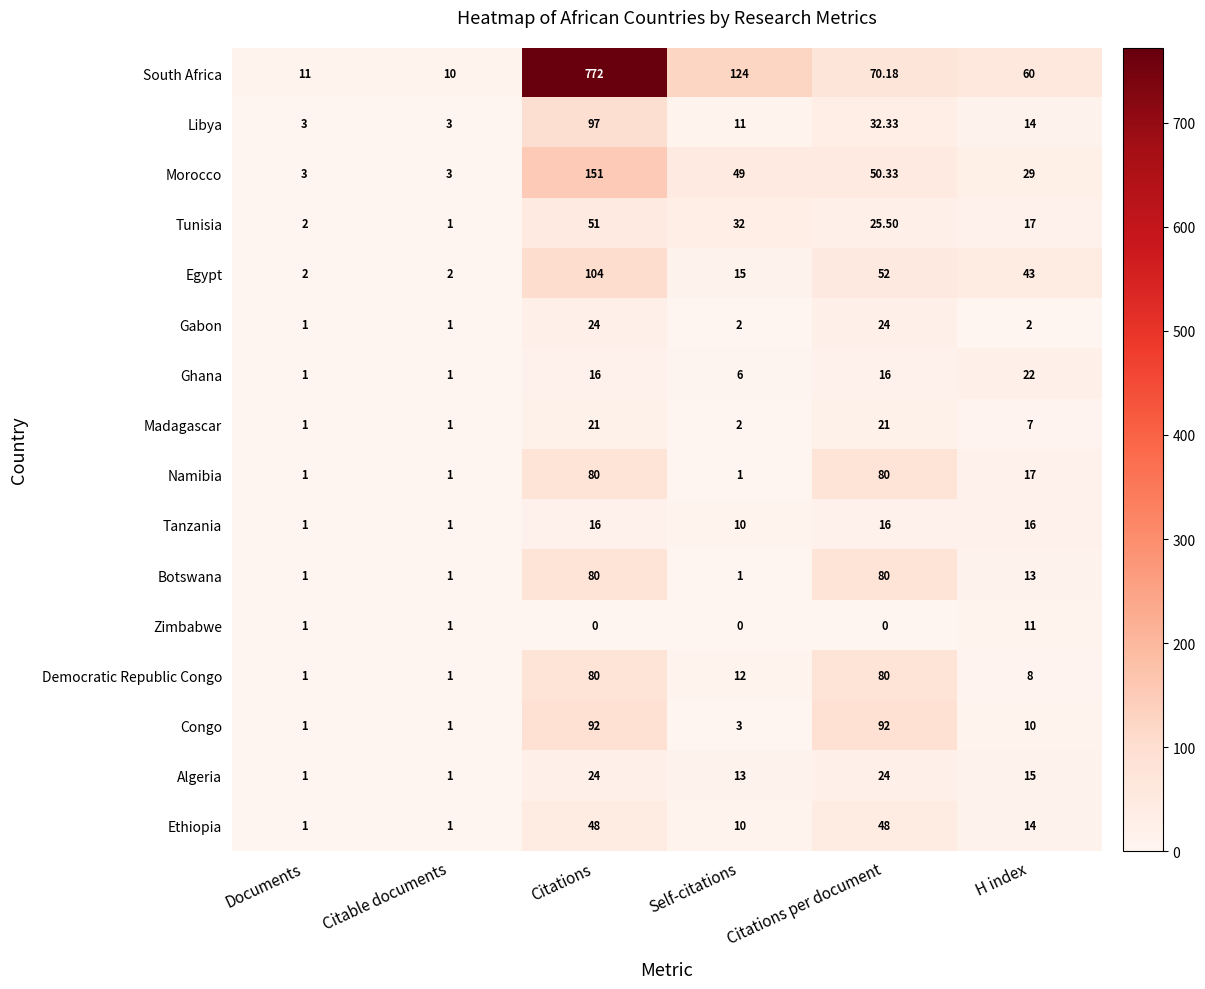

Where is South Africa nearest to the value 391?

Self-citations